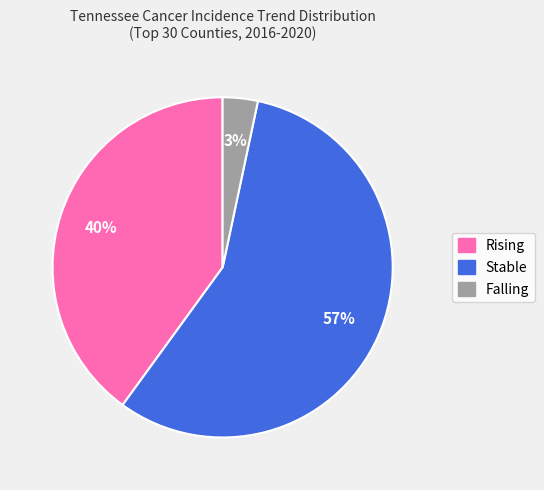

Which category has the biggest portion of the pie?

Stable